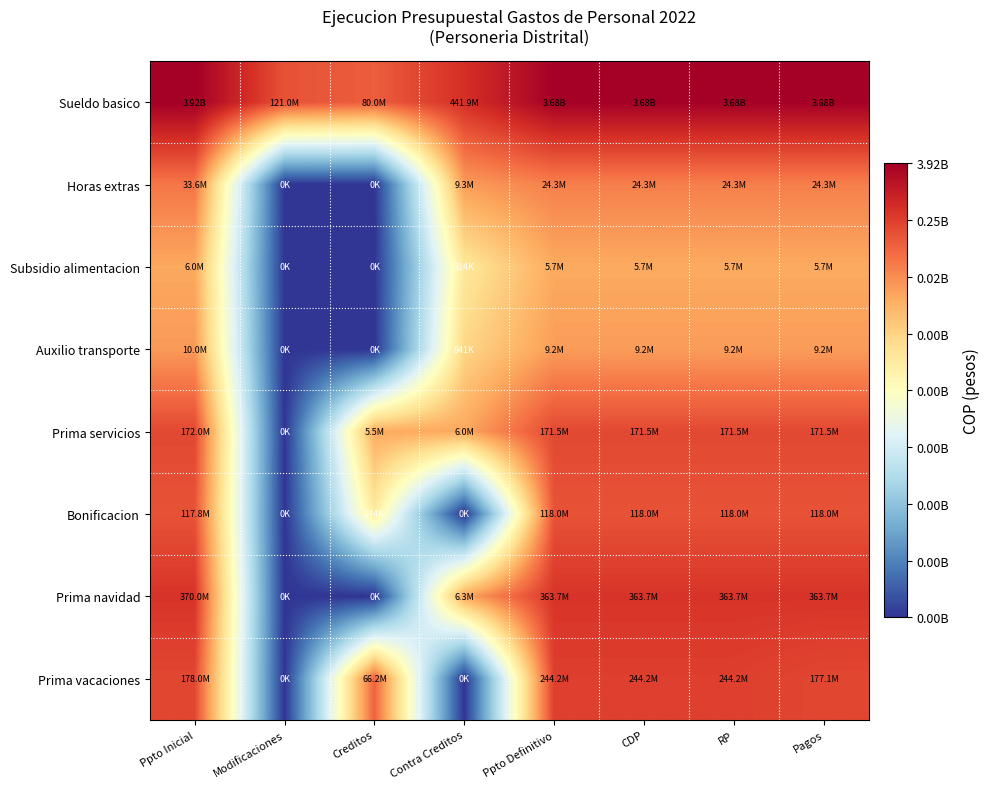

What is the spread (max minus min) of values at Creditos?

18.2